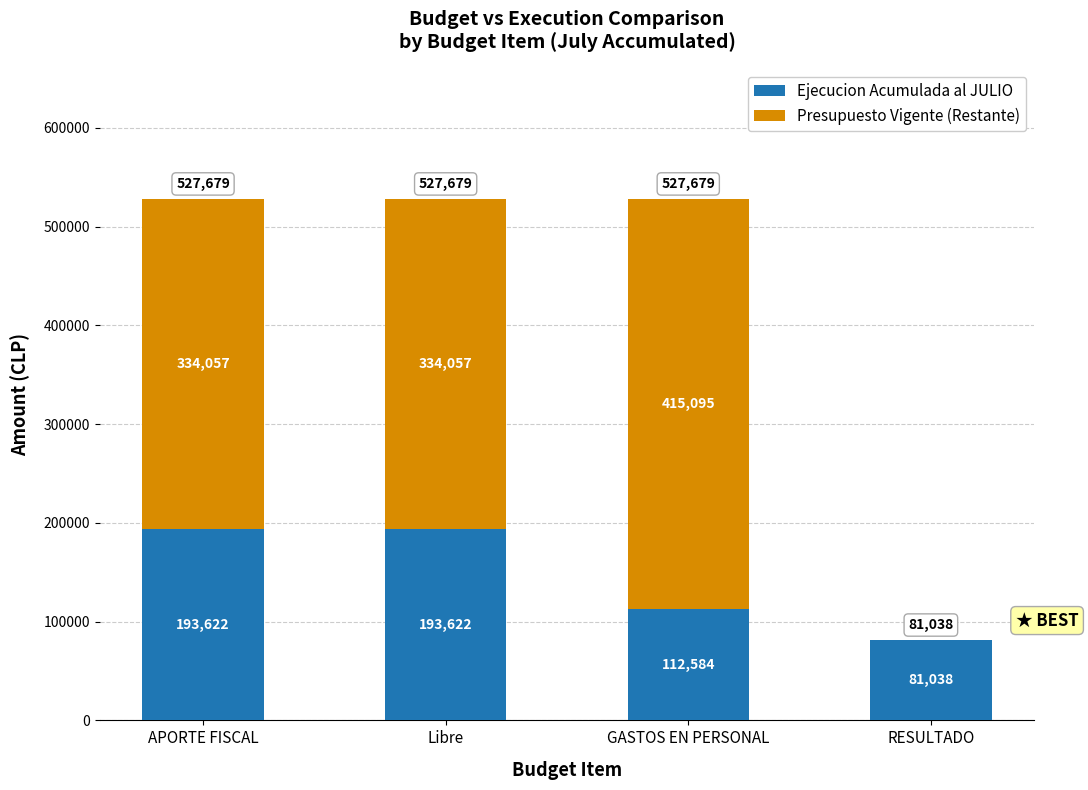

What is the sum of all Ejecucion Acumulada al JULIO values?

580866